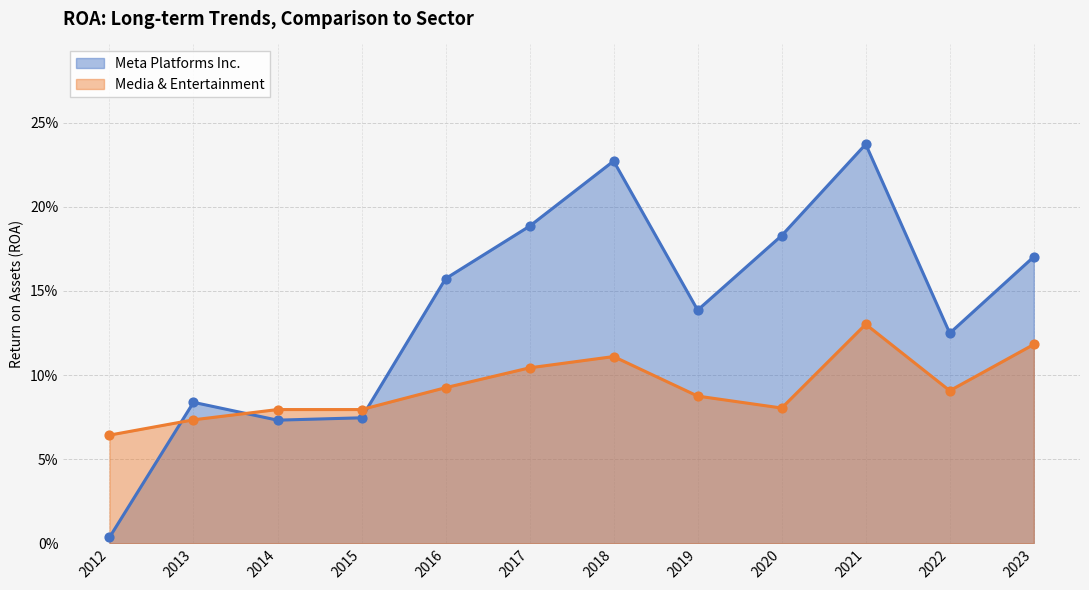

Which series has the widest spread of Y values?

Meta Platforms Inc.